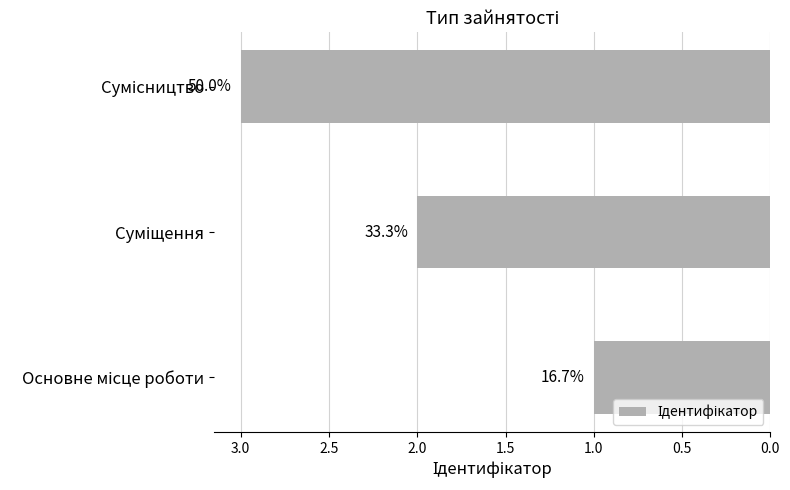

How many bars are there in total?

3